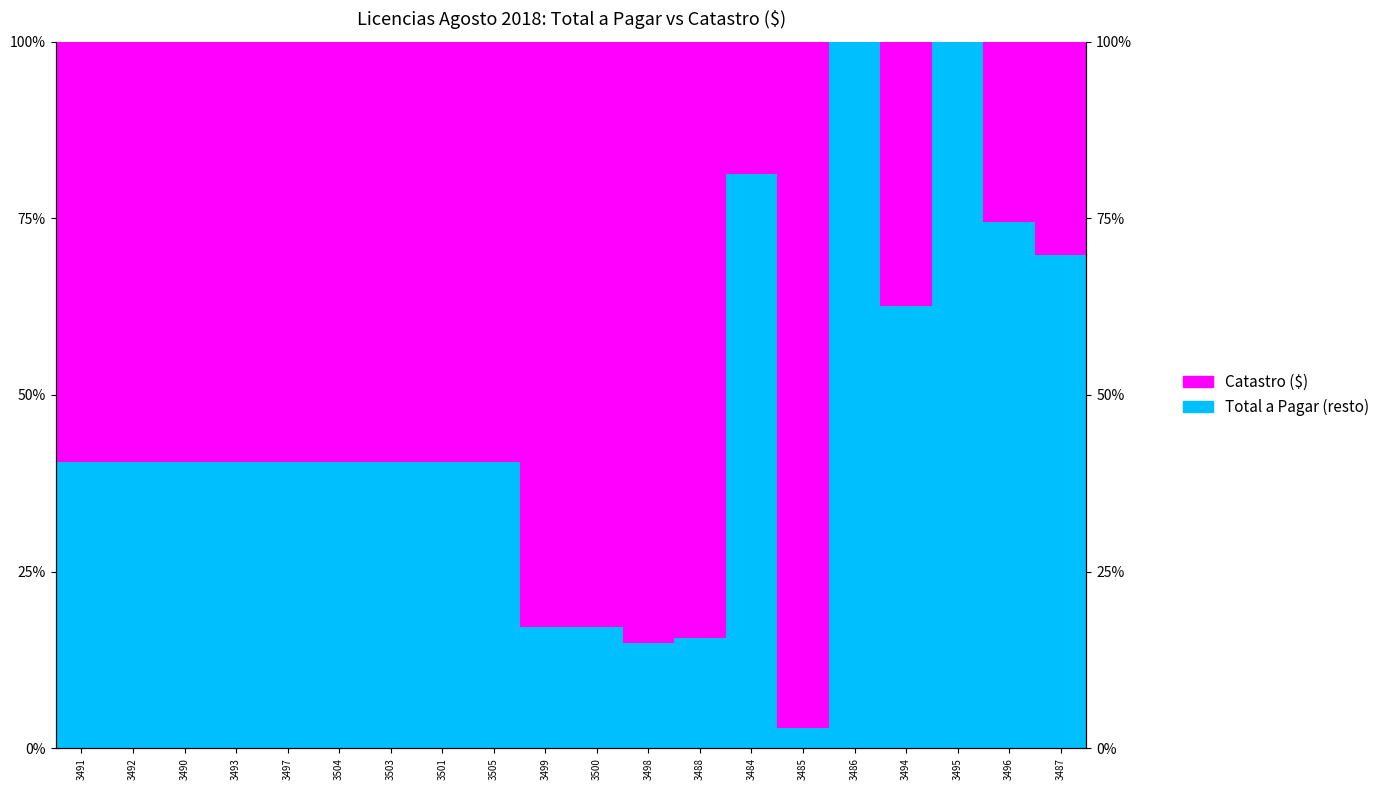

Between 3493 and 3495, which series saw the biggest shift?

Total a Pagar (resto)